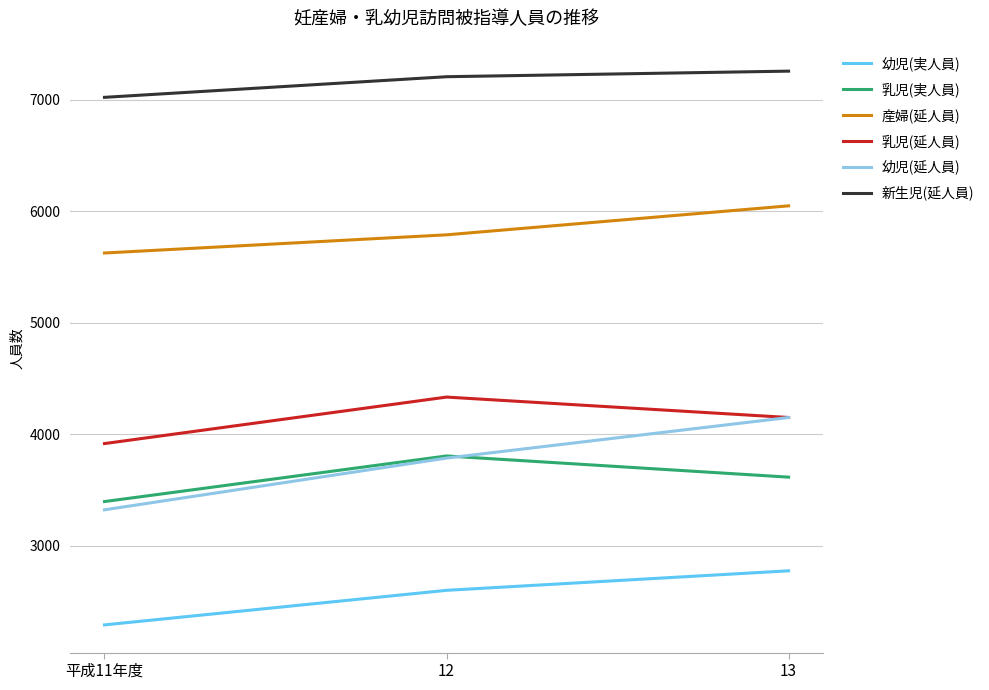

Which series changed the most between 平成11年度 and 13?

幼児(延人員)